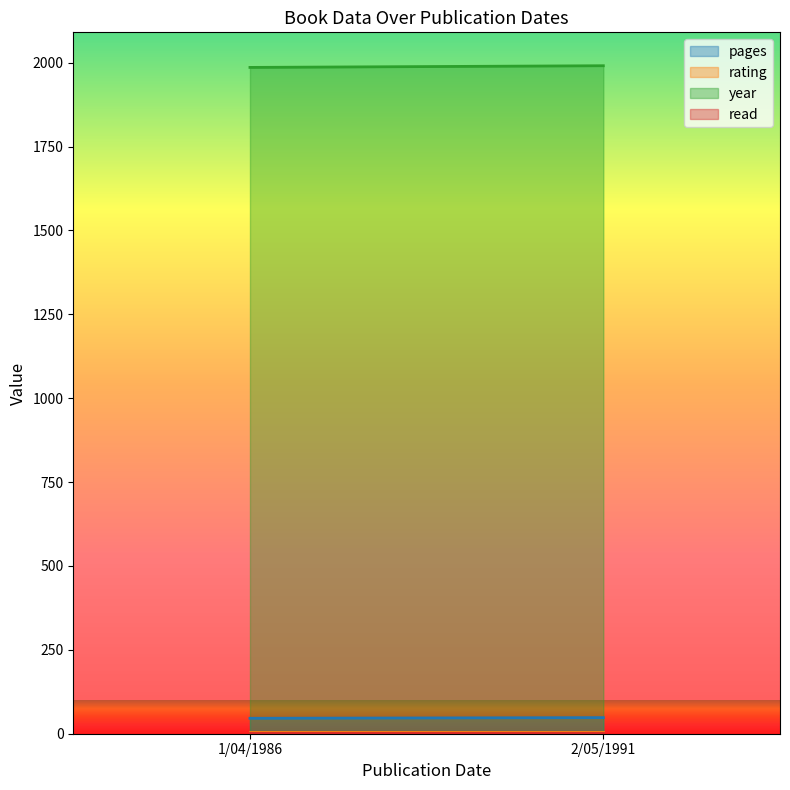

Does the chart have visible grid lines?

No